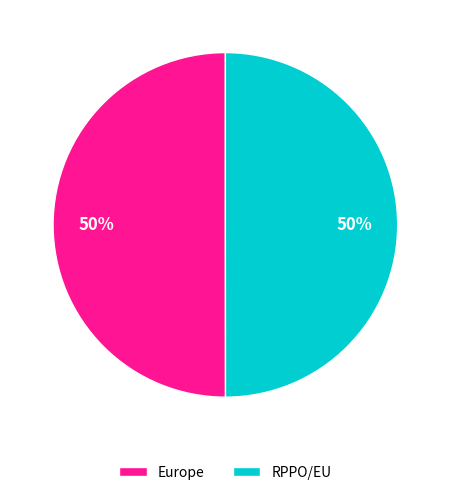

Approximately how many times larger is the value at RPPO/EU compared to Europe?

1.0